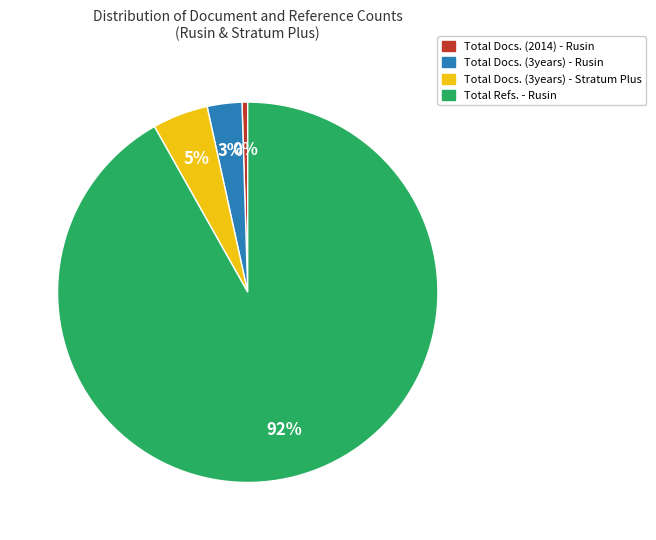

Is there any slice that represents more than half of the pie?

Yes